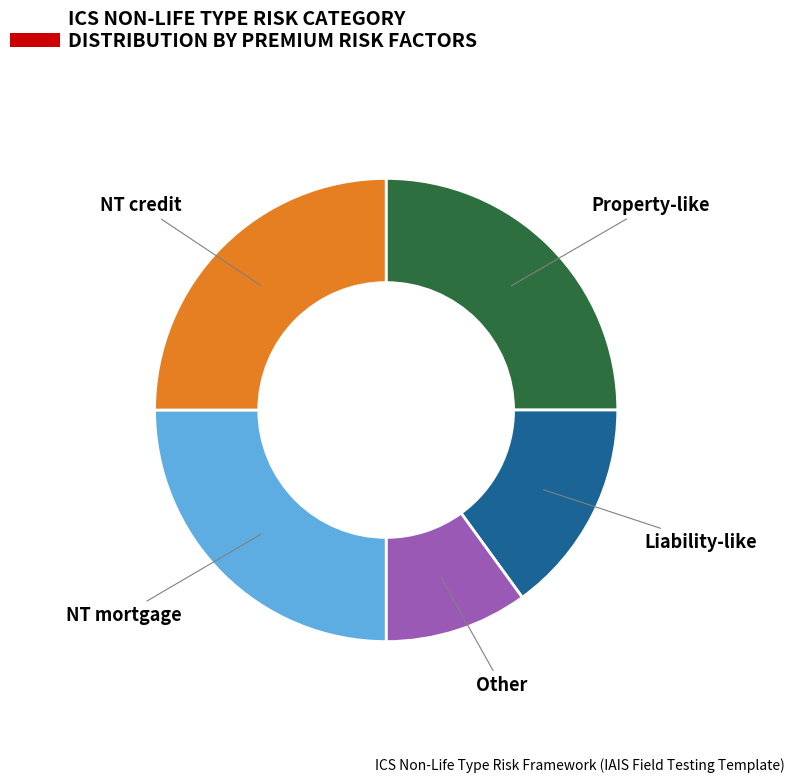

The Property-like slice represents 33% of the pie. True or false?

False